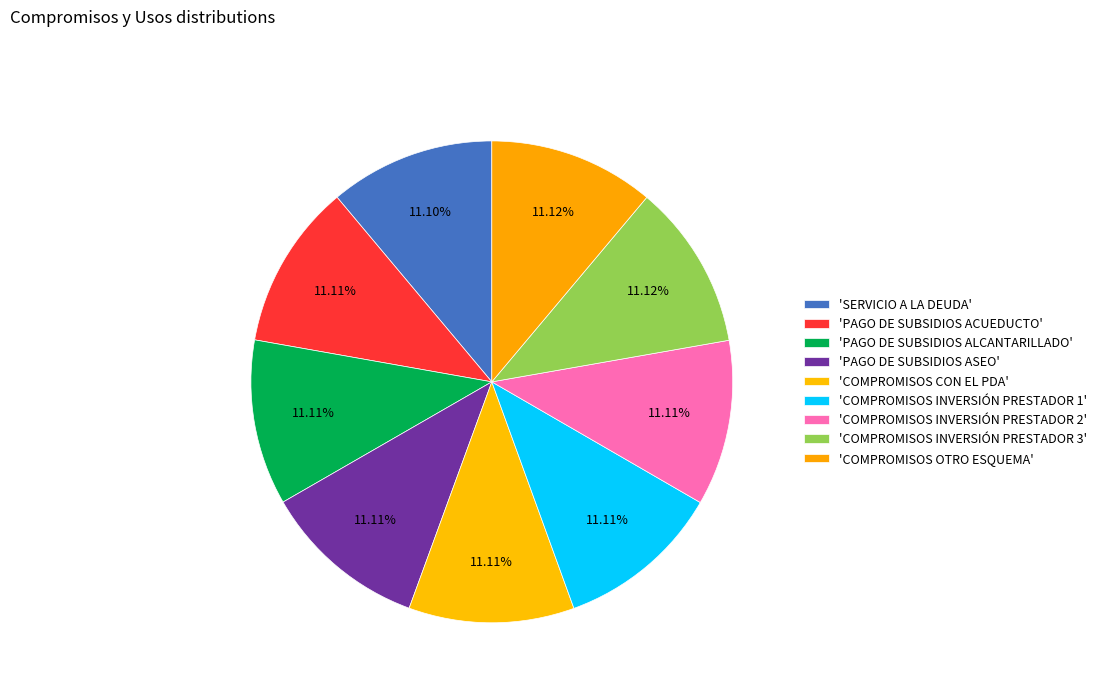

Count the number of slices in the pie.

9